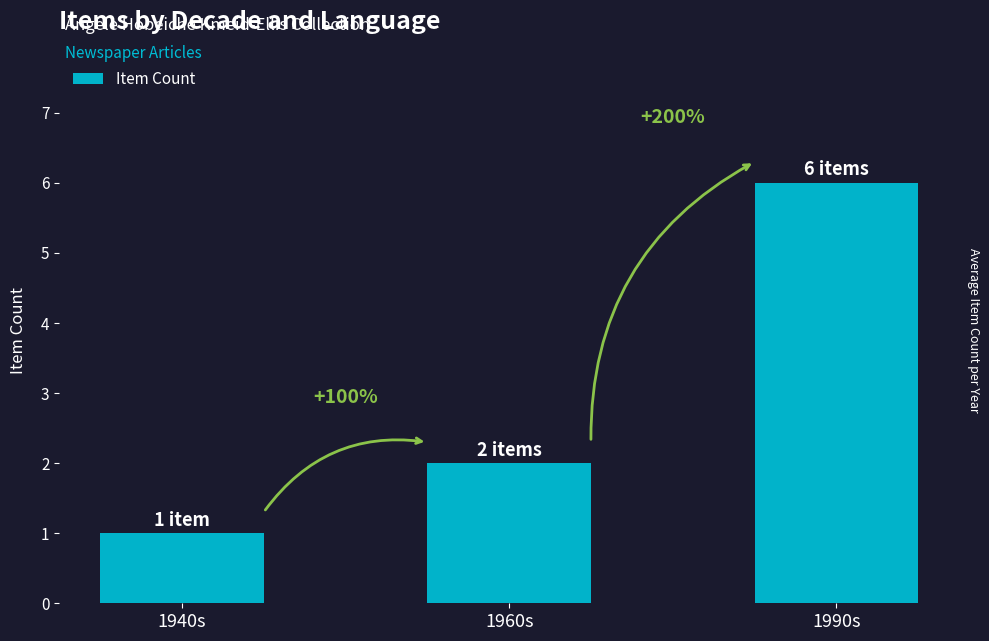

List the labels in order of value, smallest first.

1940s, 1960s, 1990s